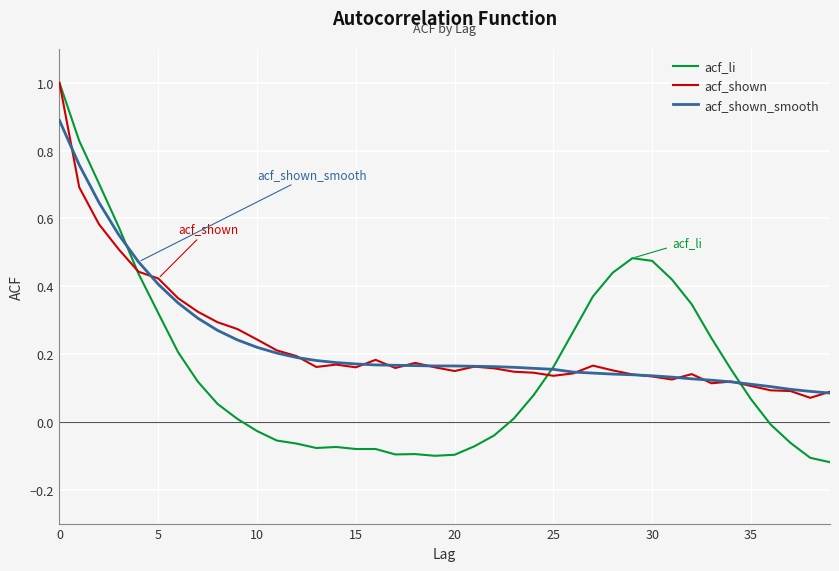

What is the difference between the maximum and minimum values in the acf_shown series?

0.9